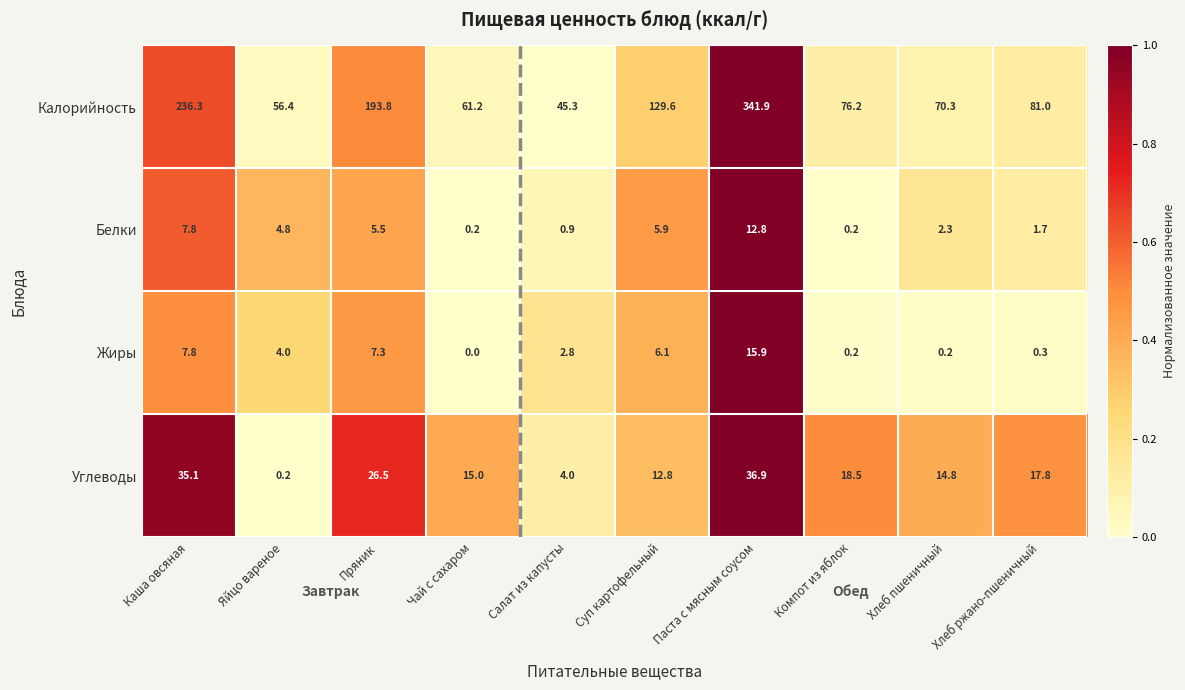

At which label is Белки closest to 6?

Суп картофельный